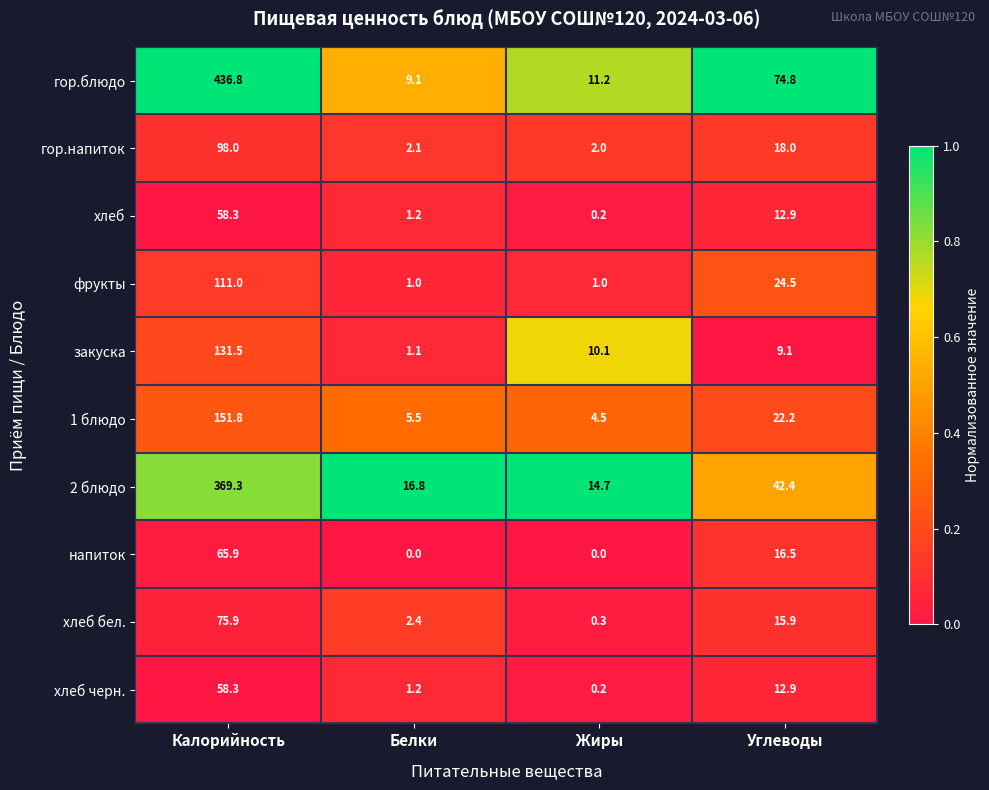

What is the difference between the гор.напиток values at Жиры and Углеводы?

16.0